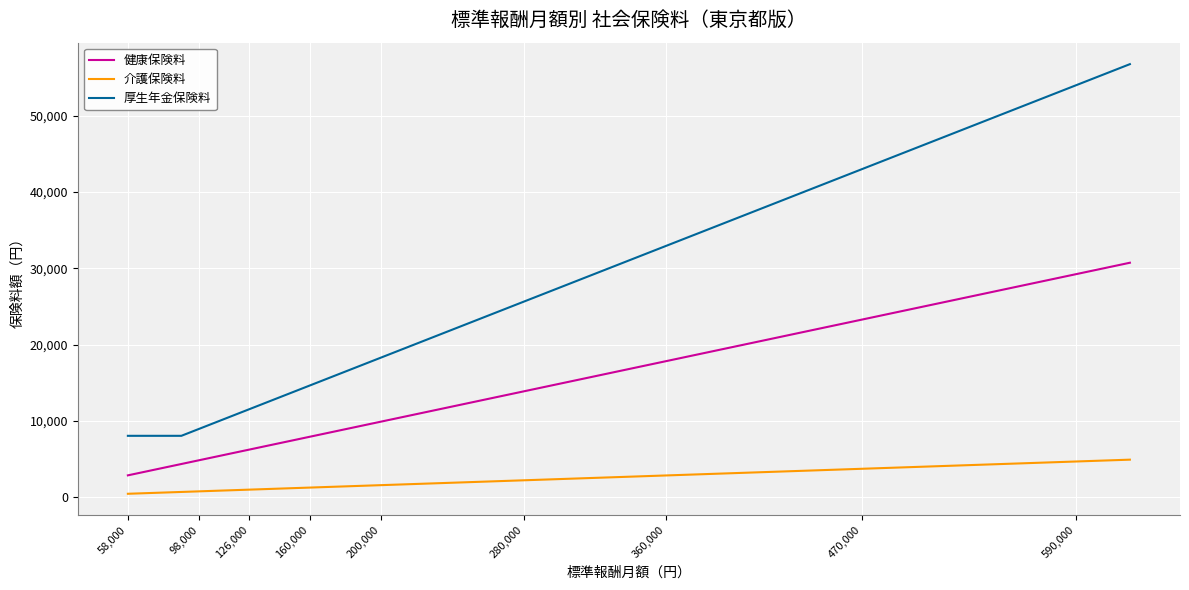

Rank the series by their maximum value, from lowest to highest.

介護保険料, 健康保険料, 厚生年金保険料